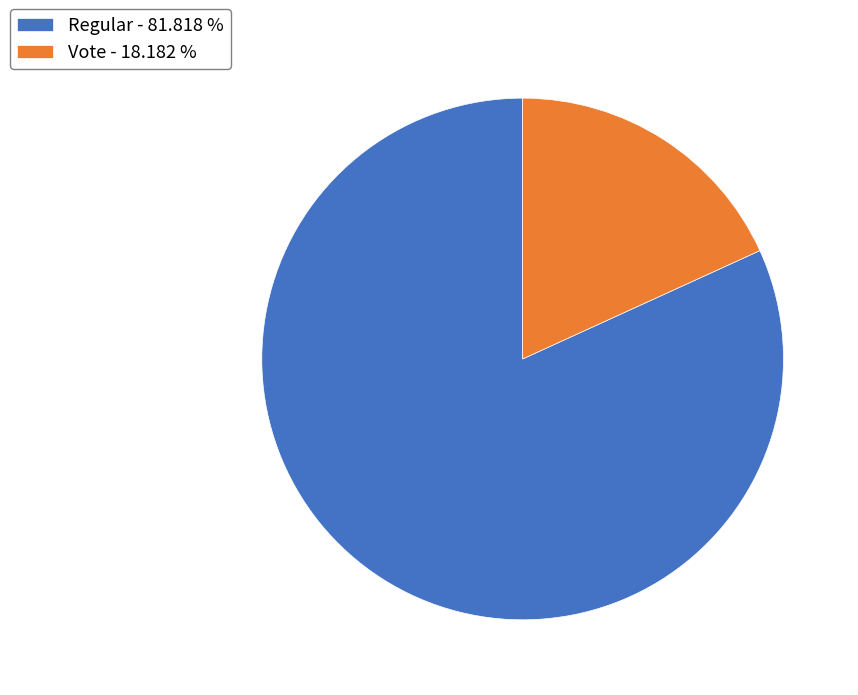

True or false: Vote accounts for 24% of the total.

False